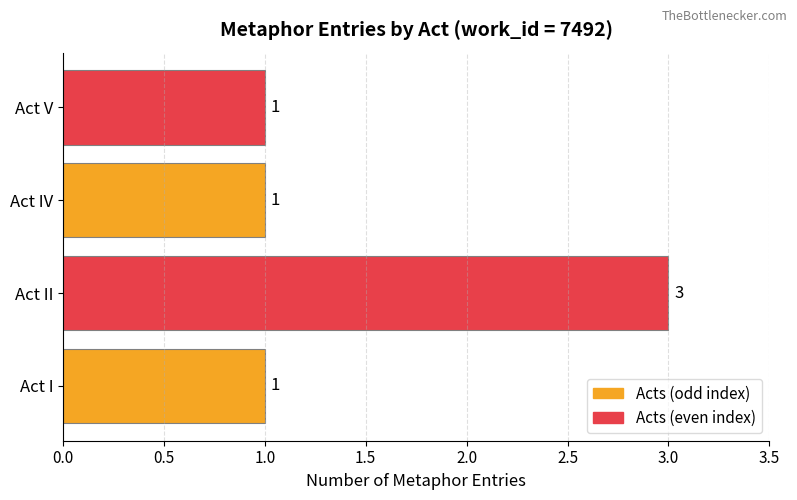

How many values exceed 1?

1